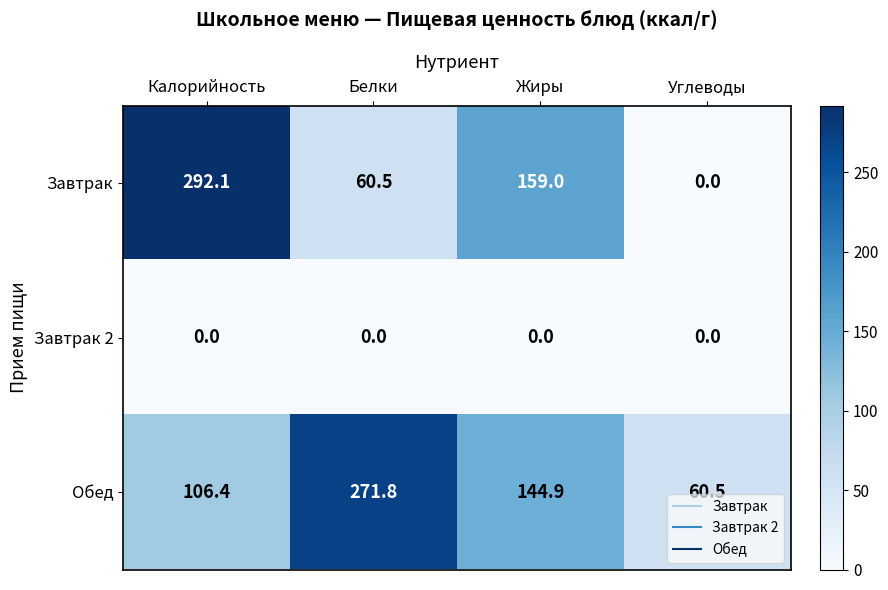

What is the total value across all series at Углеводы?

60.5